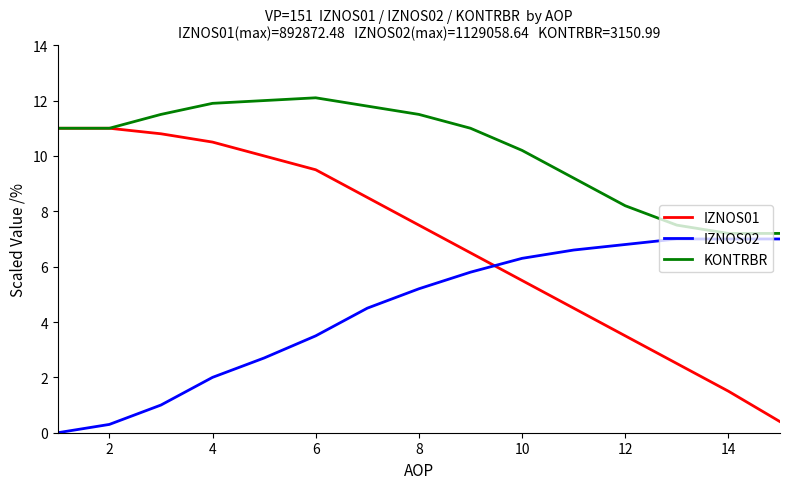

Which series has the widest spread of values?

IZNOS01